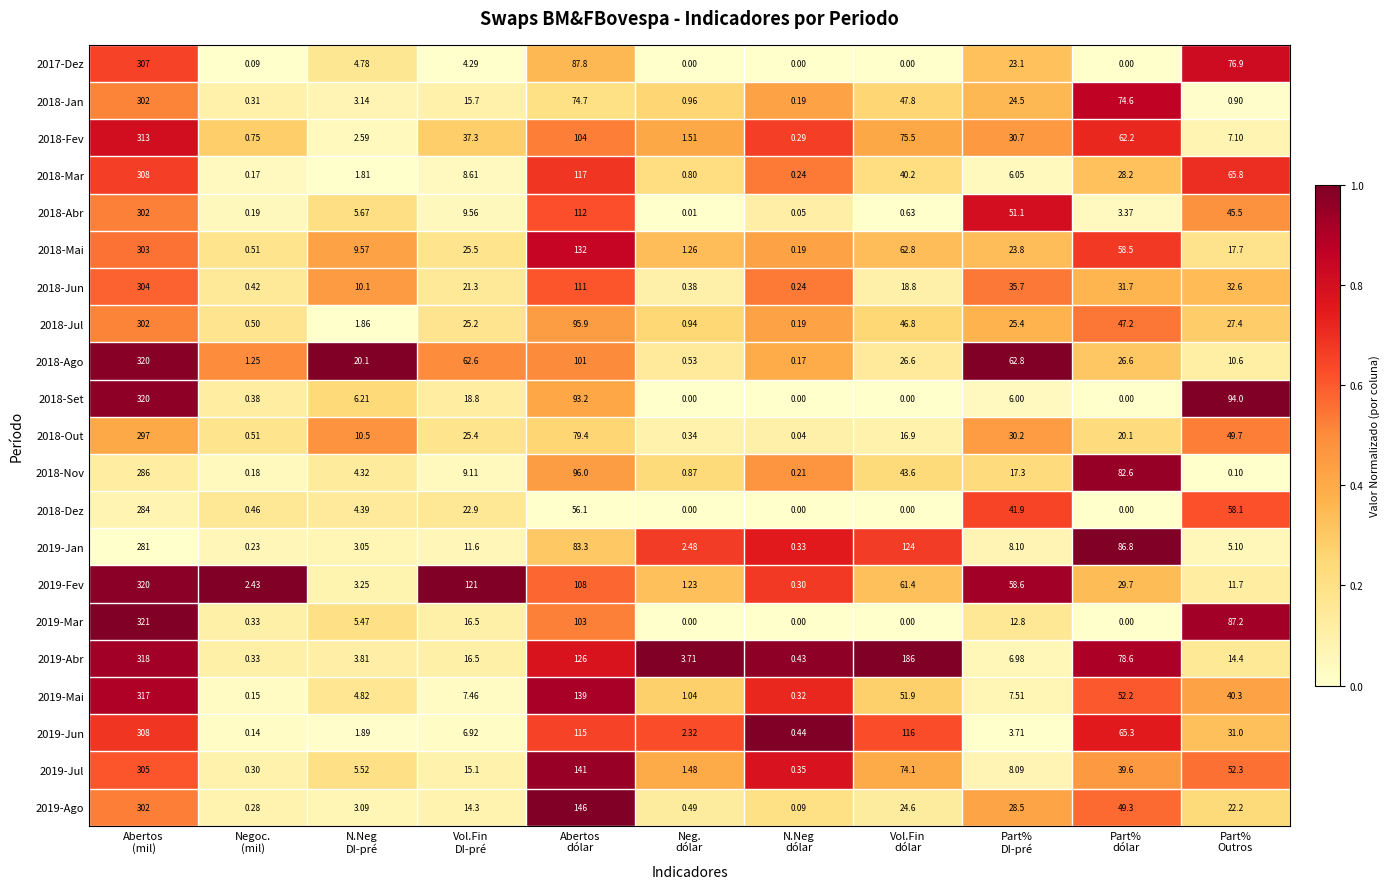

How many data points in 2018-Jun are above 21?

6